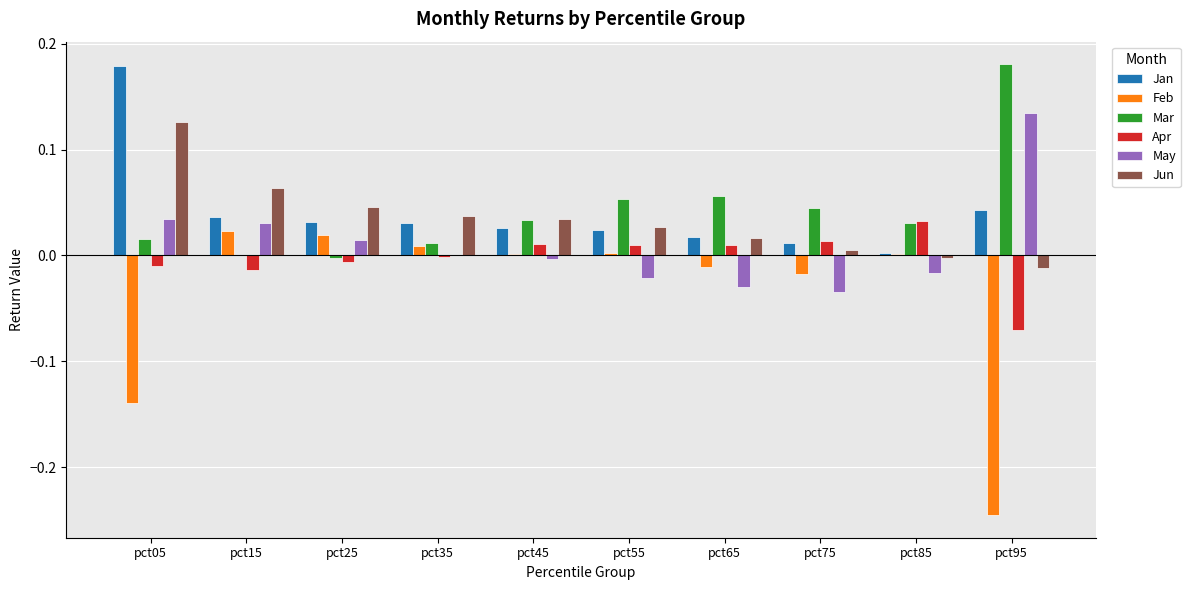

At which category is the sum across all series the highest?

pct05